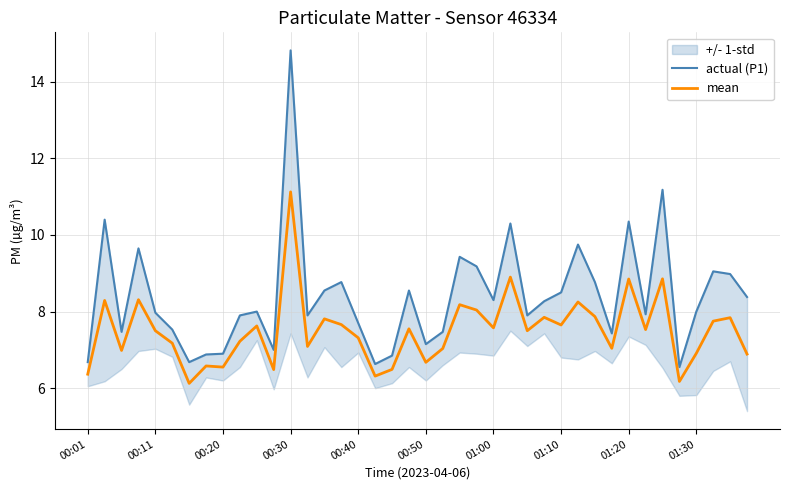

What is the maximum value for mean?

11.1